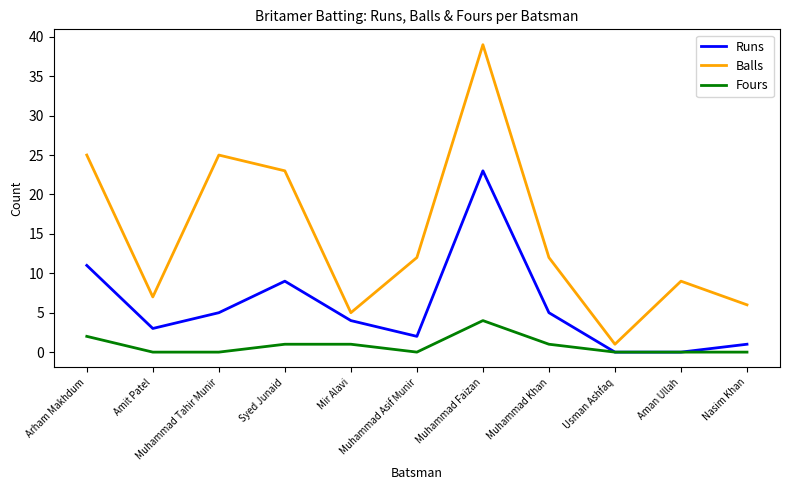

List the series in order of their overall mean, lowest first.

Fours, Runs, Balls